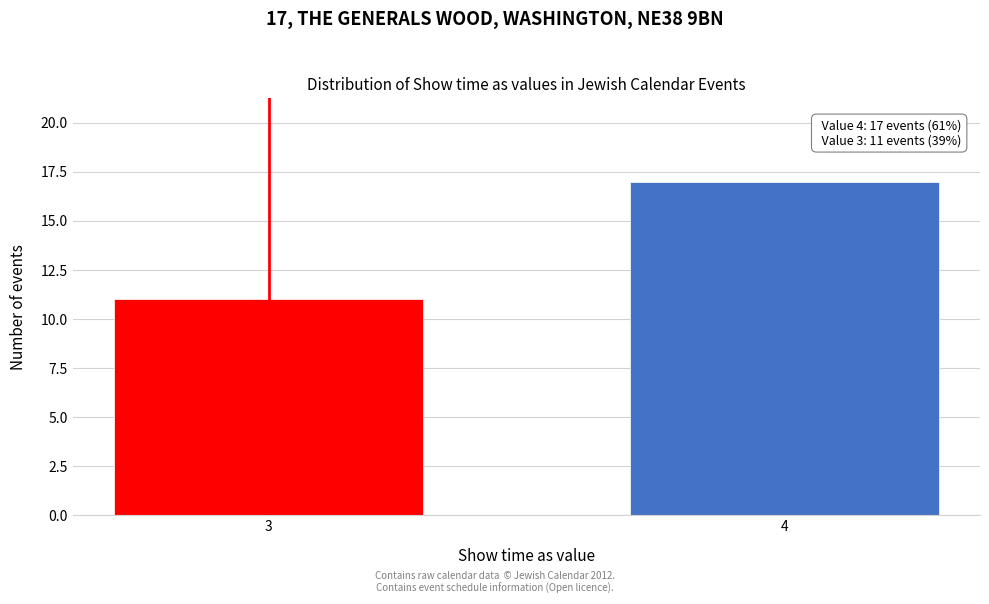

Reading left to right, transcribe all the data shown in this chart.

3=11	4=17